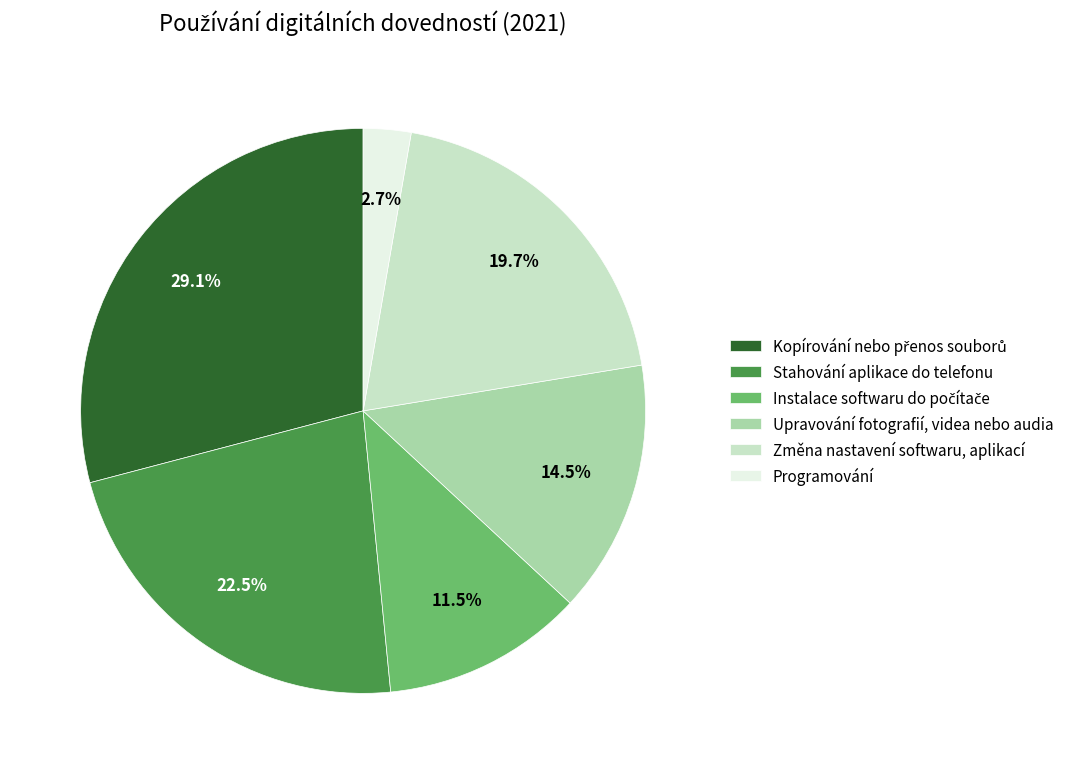

Does any single category account for the majority?

No